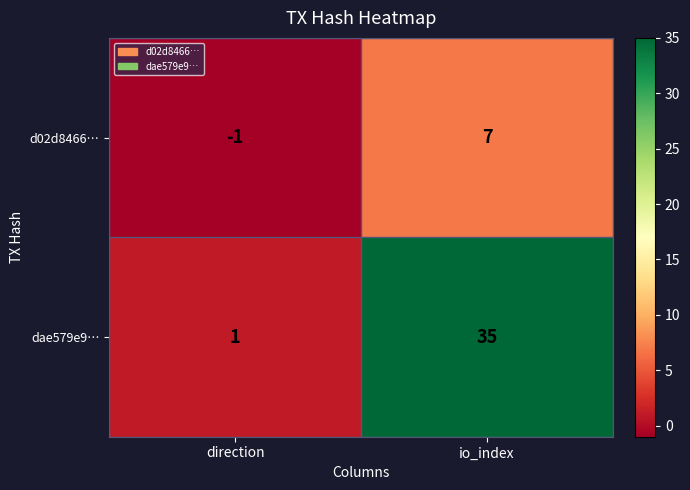

The value of d02d8466… at io_index is 4. True or false?

False